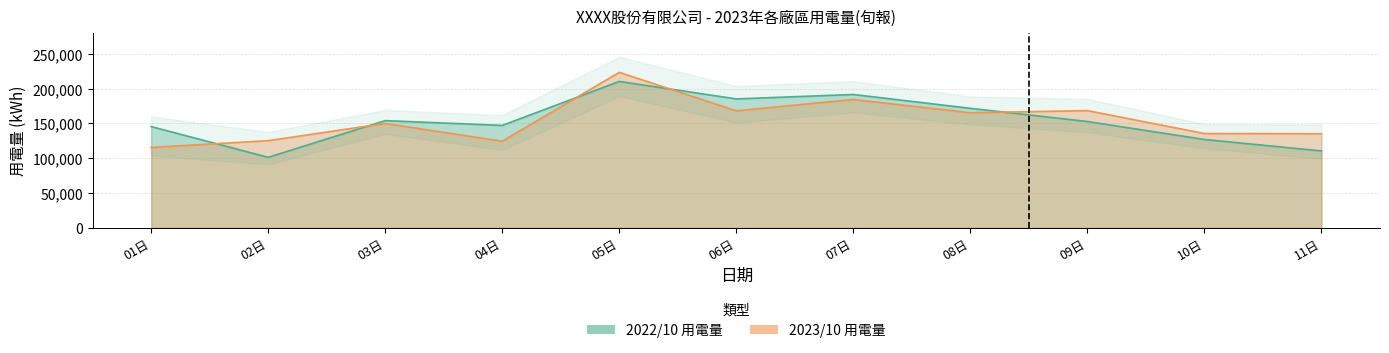

Which series changed the most between 01日 and 10日?

2023/10 用電量